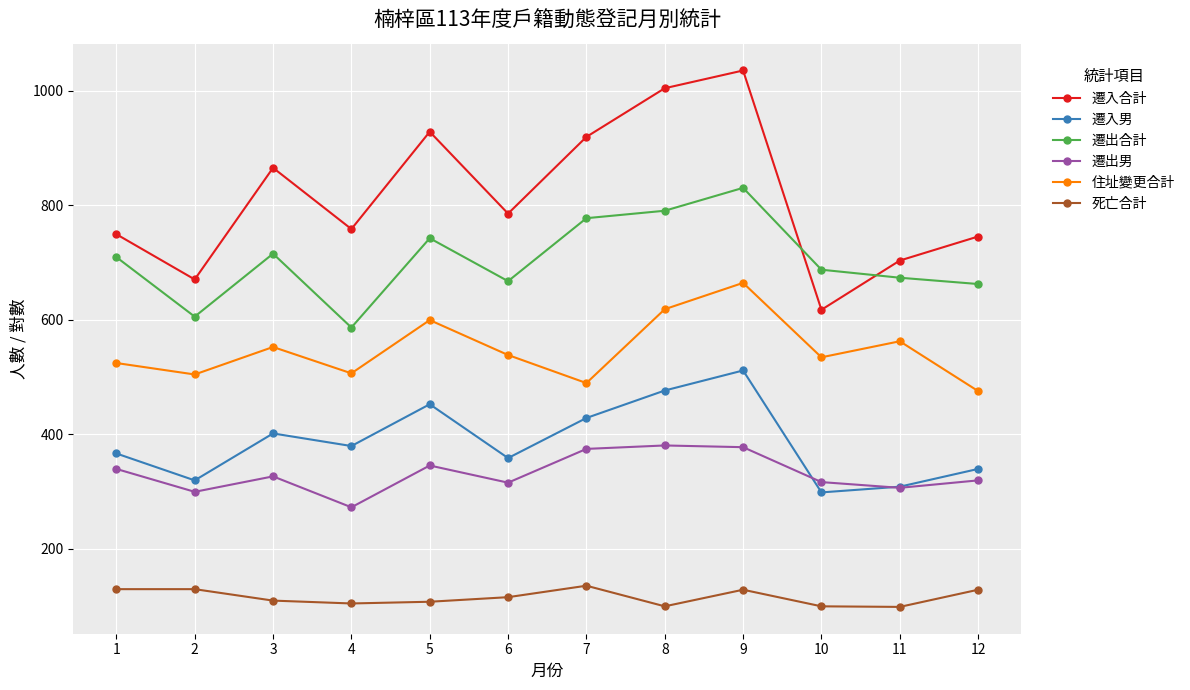

At which category does 遷出男 reach its first local peak?

3